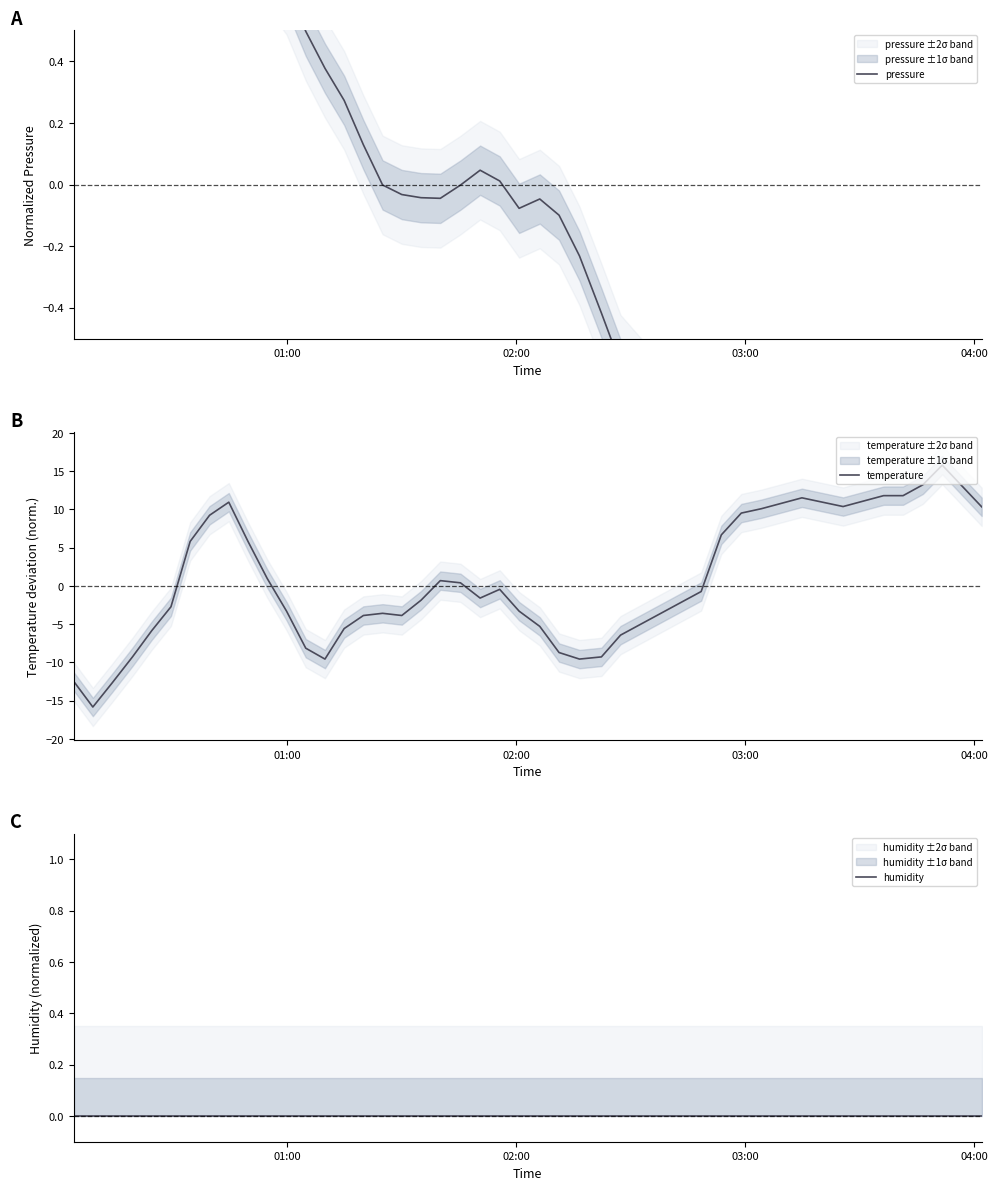

Is this an area chart (filled region under the line)?

No